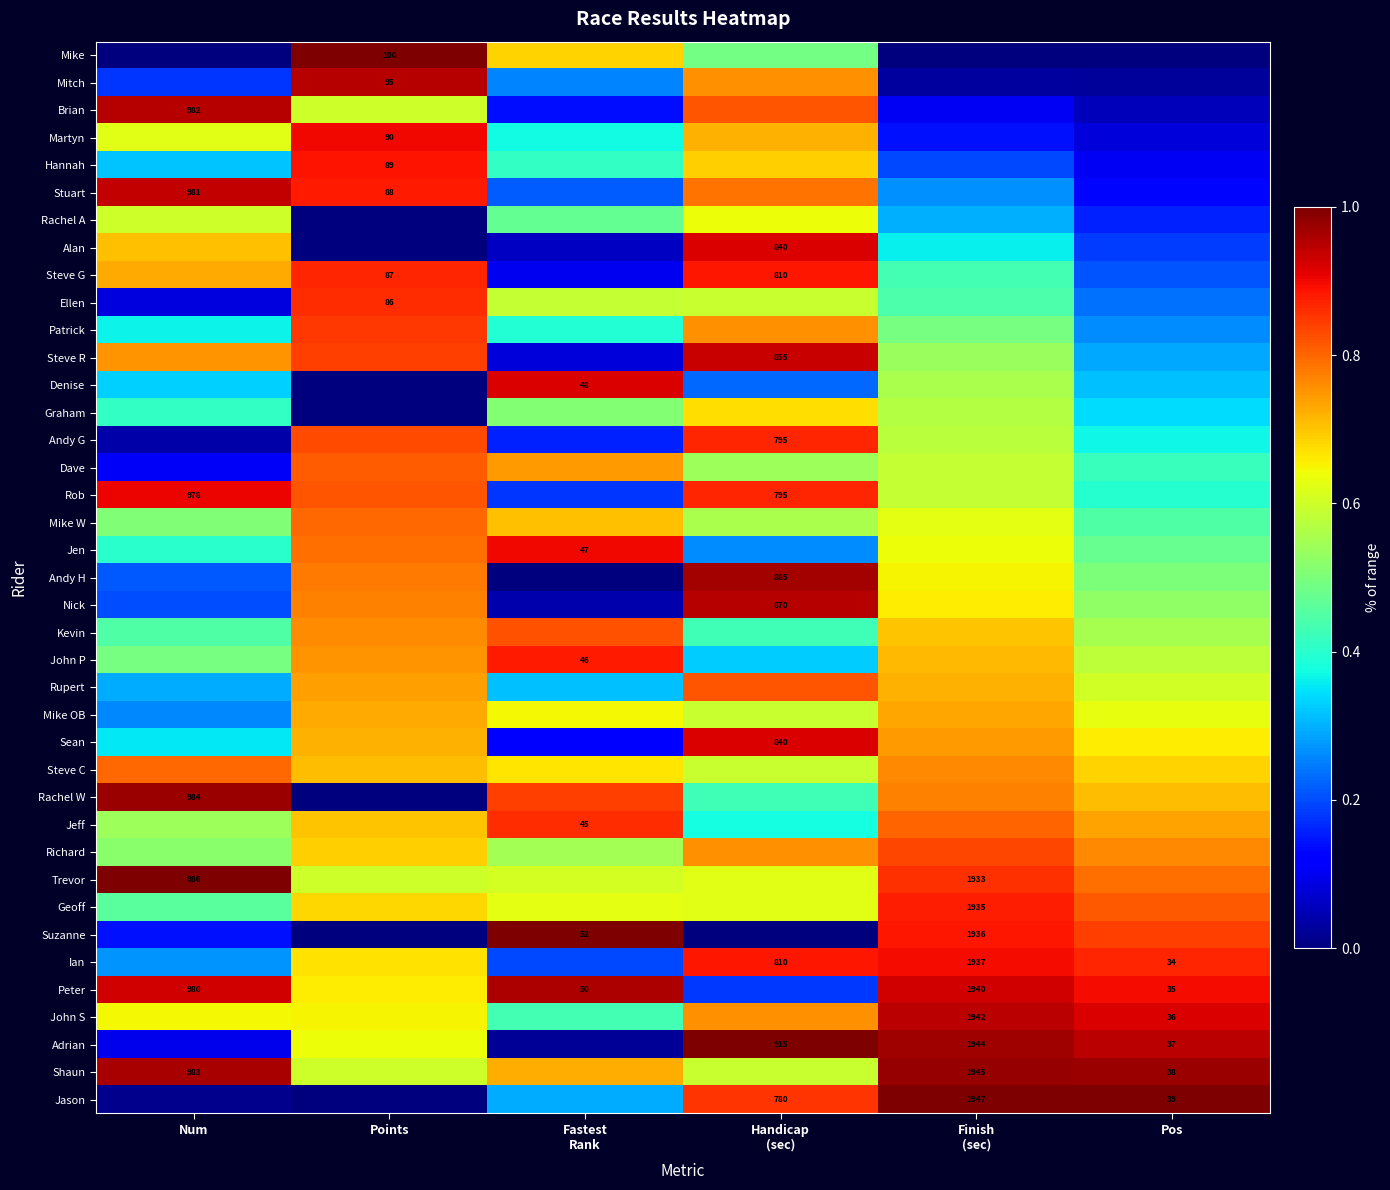

What is the greatest value displayed?

1.0